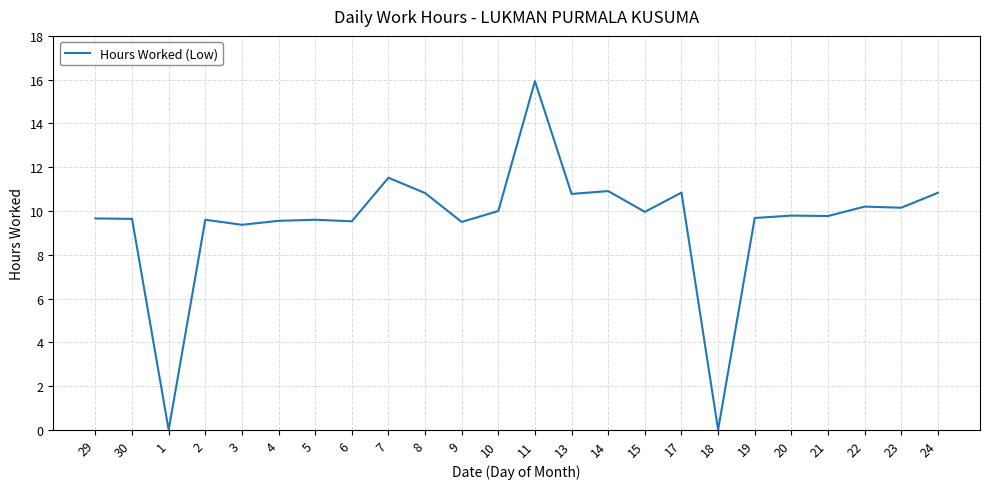

At which category does the data reach its first local valley?

1